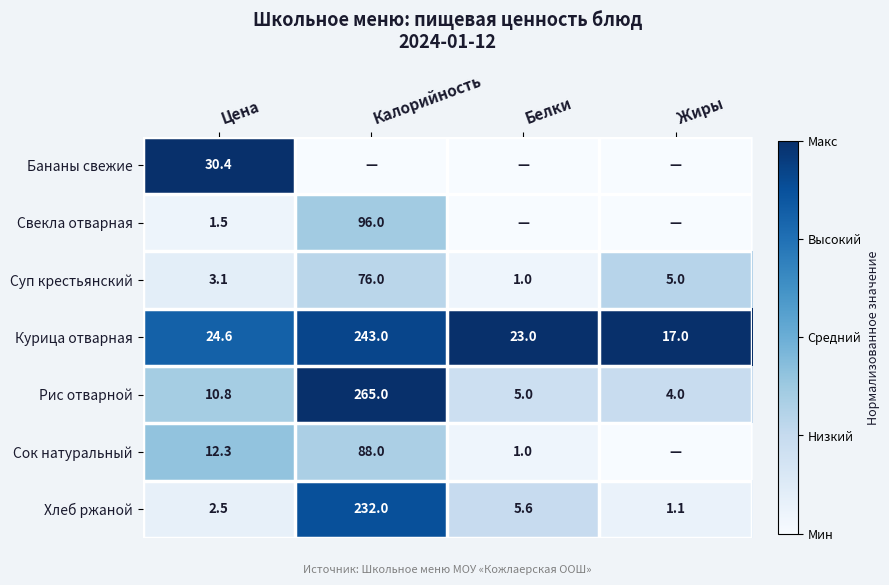

The Рис отварной series shows 265.0 at Калорийность. True or false?

True